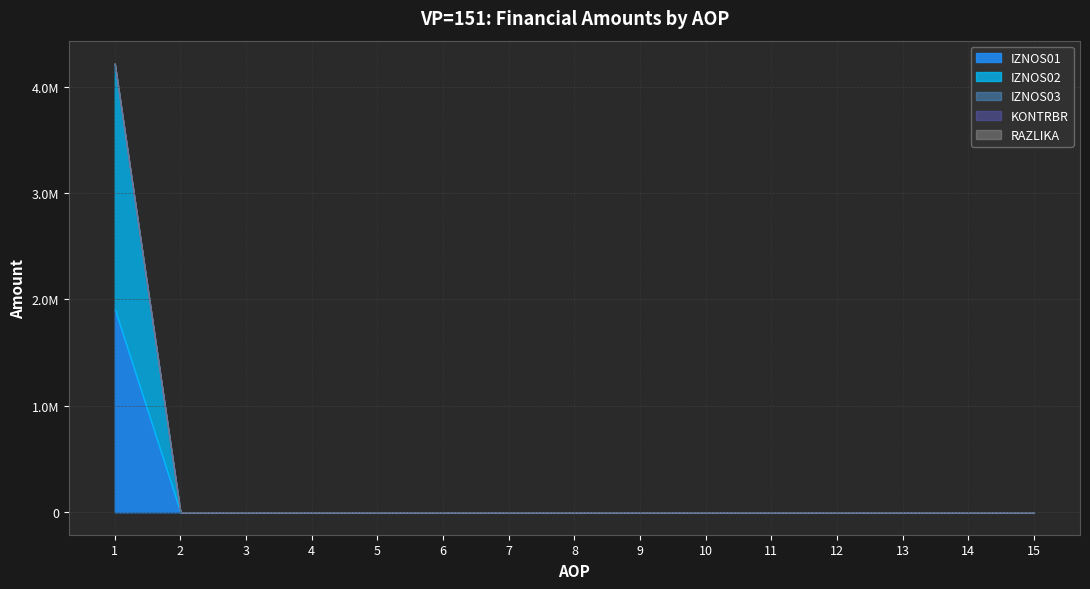

Which category has the highest value across all series?

1